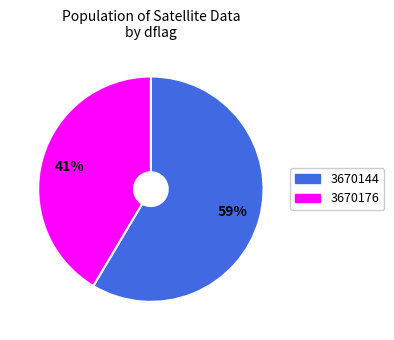

The 3670144 slice represents 42% of the pie. True or false?

False